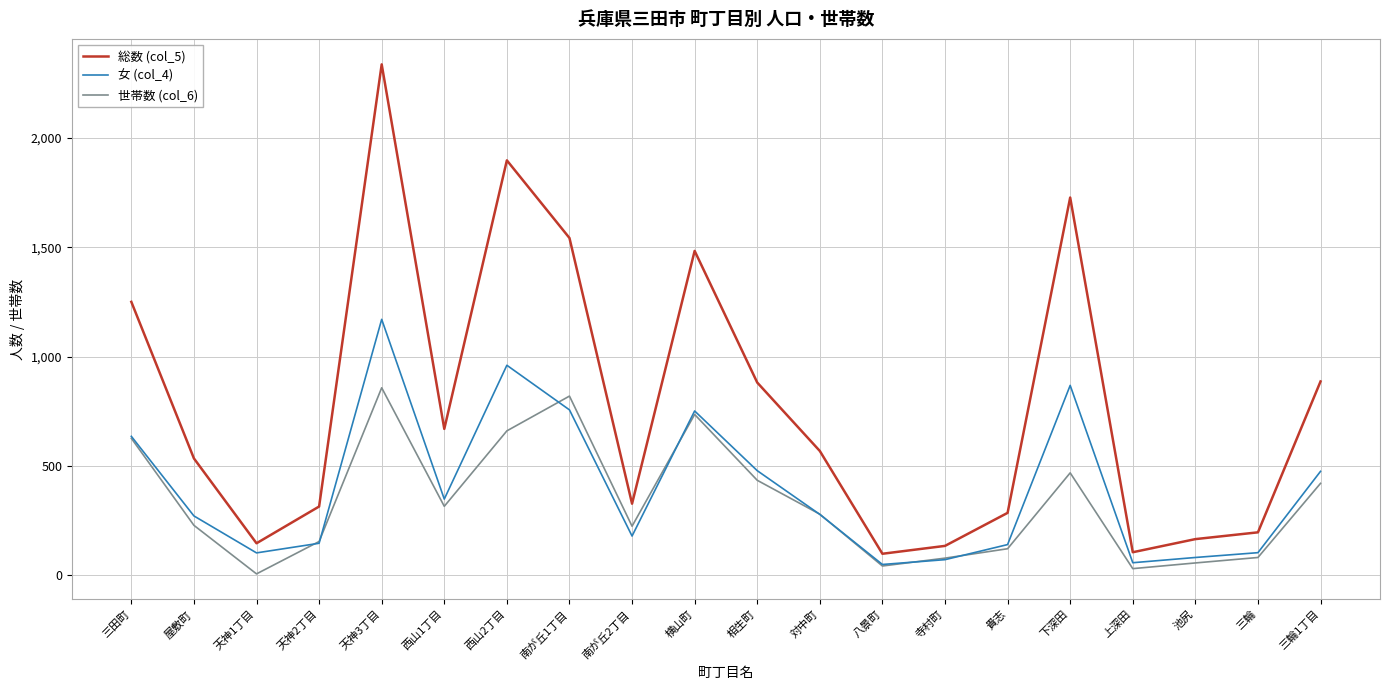

How many lines are shown in the chart?

3